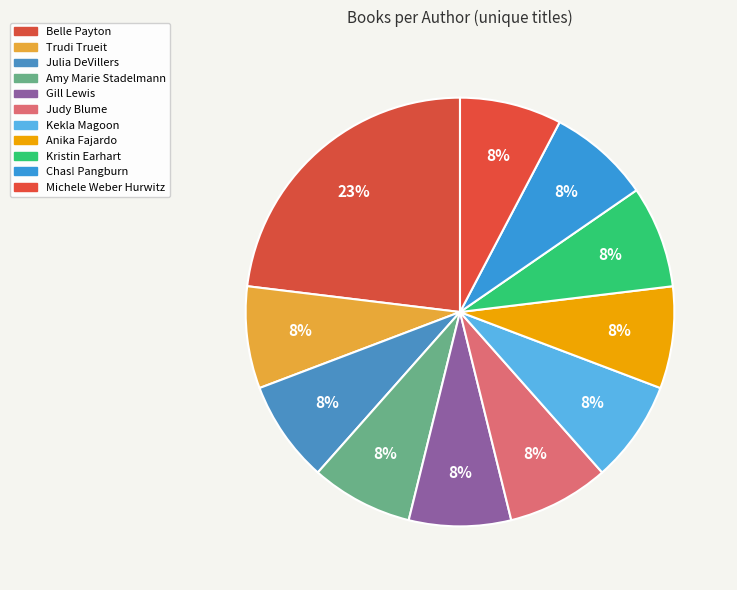

How many segments does this pie chart have?

11